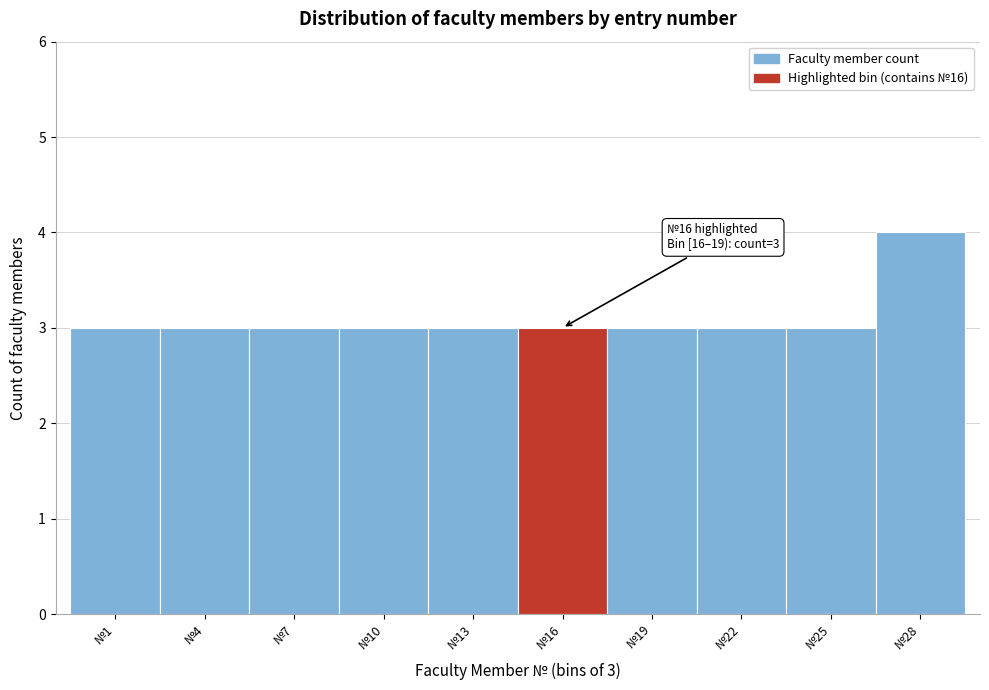

Reading left to right, list all the values displayed in this chart.

№1=3	№4=3	№7=3	№10=3	№13=3	№16=3	№19=3	№22=3	№25=3	№28=4